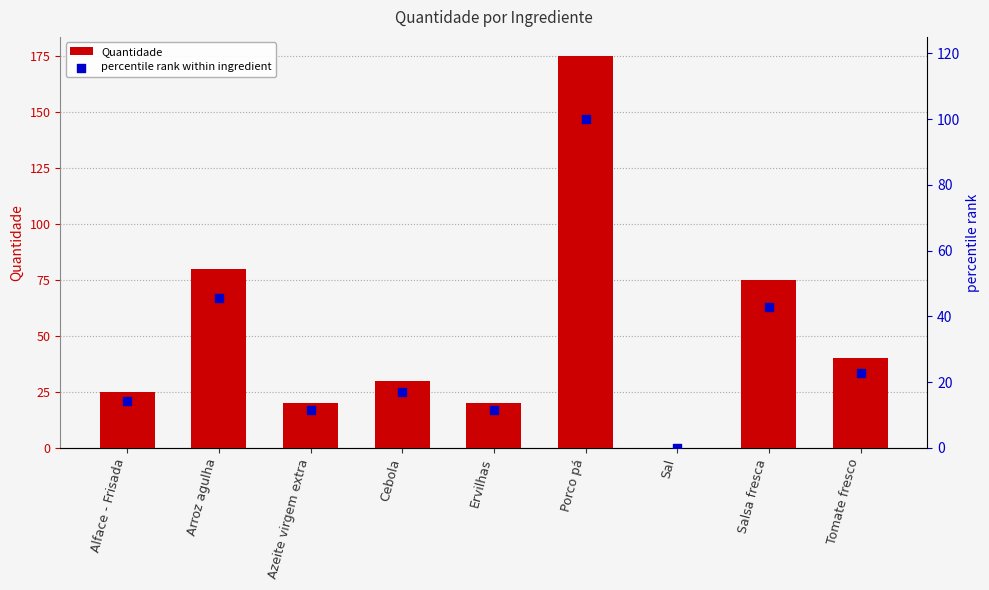

Which series has the largest Y range (max minus min)?

Quantidade